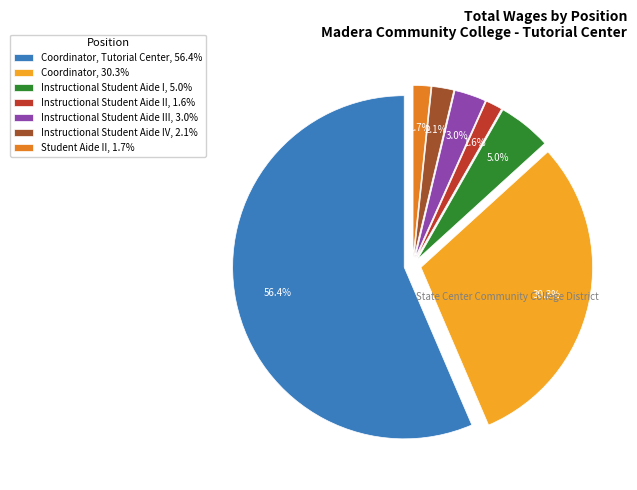

Is there any slice that represents more than half of the pie?

Yes